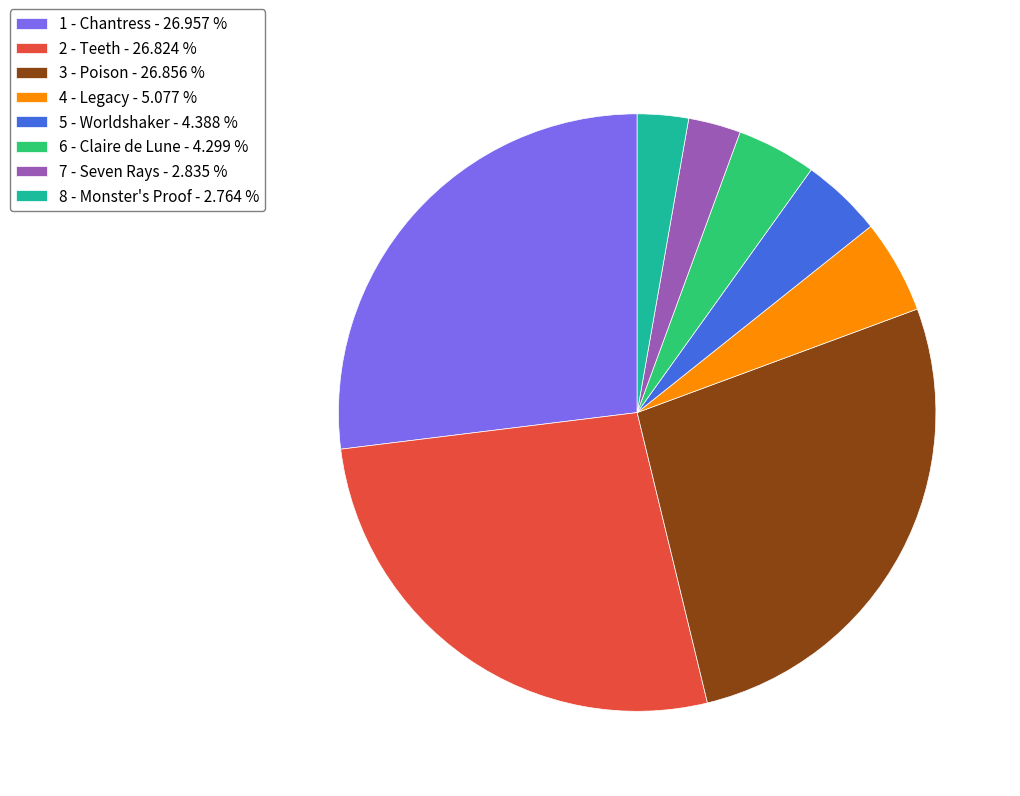

Between 6 - Claire de Lune and 4 - Legacy, which is larger?

4 - Legacy